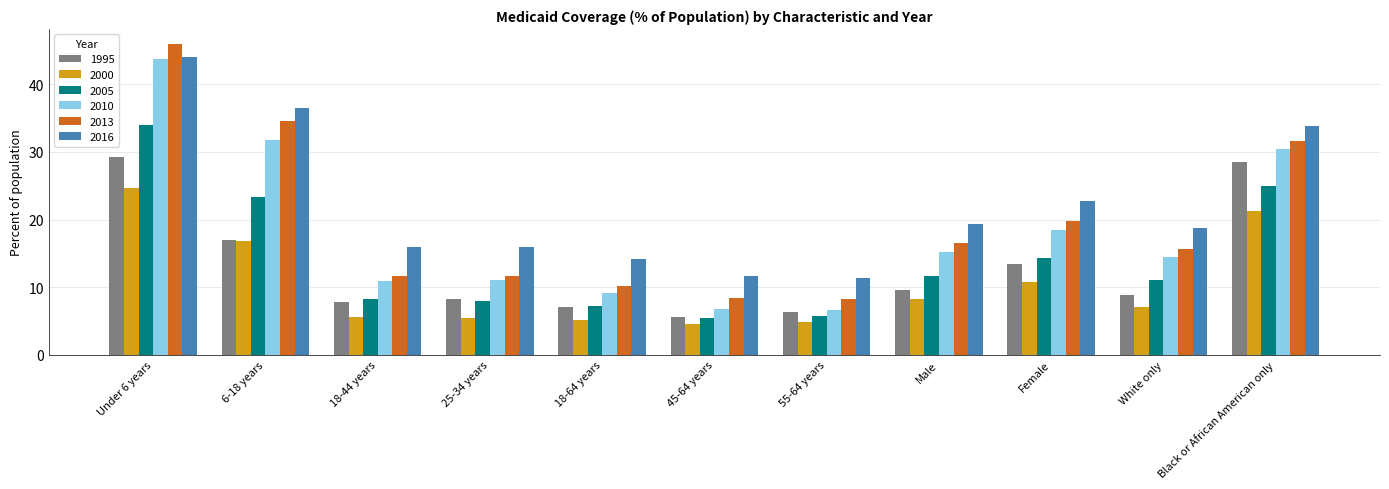

What value does the 2013 series have at 55-64 years?

8.2